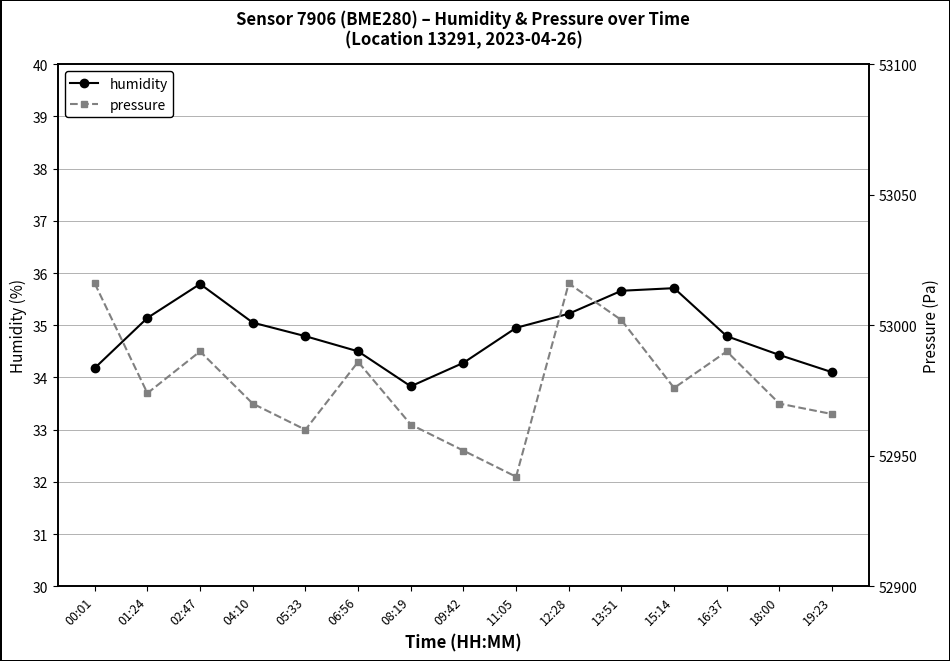

True or false: pressure and humidity intersect in this chart.

False